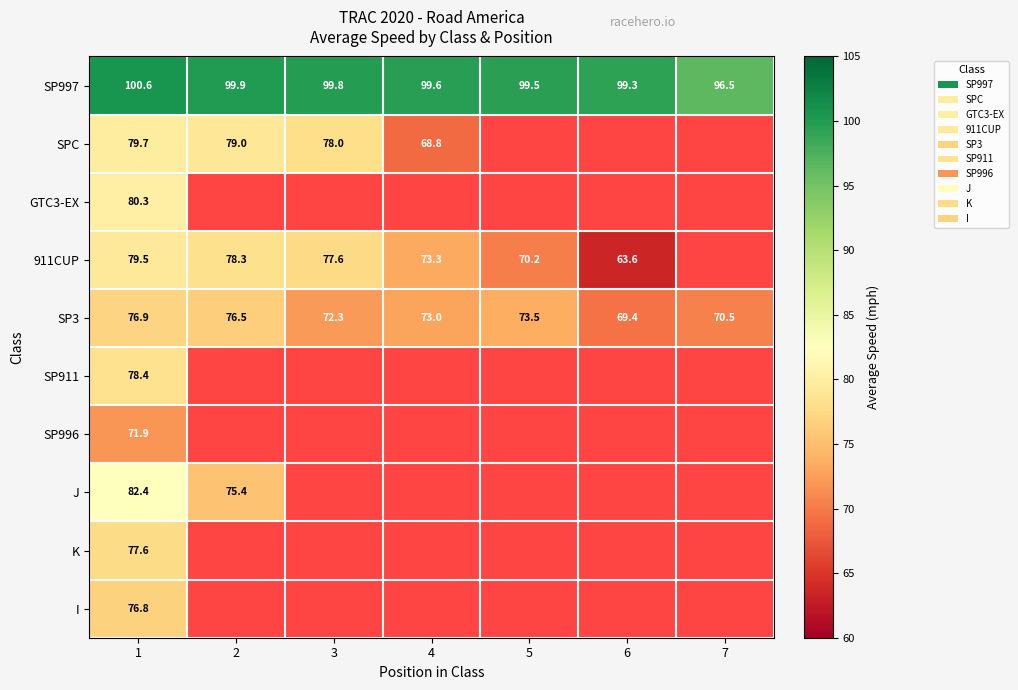

Between 2 and 4, which series saw the biggest shift?

SPC